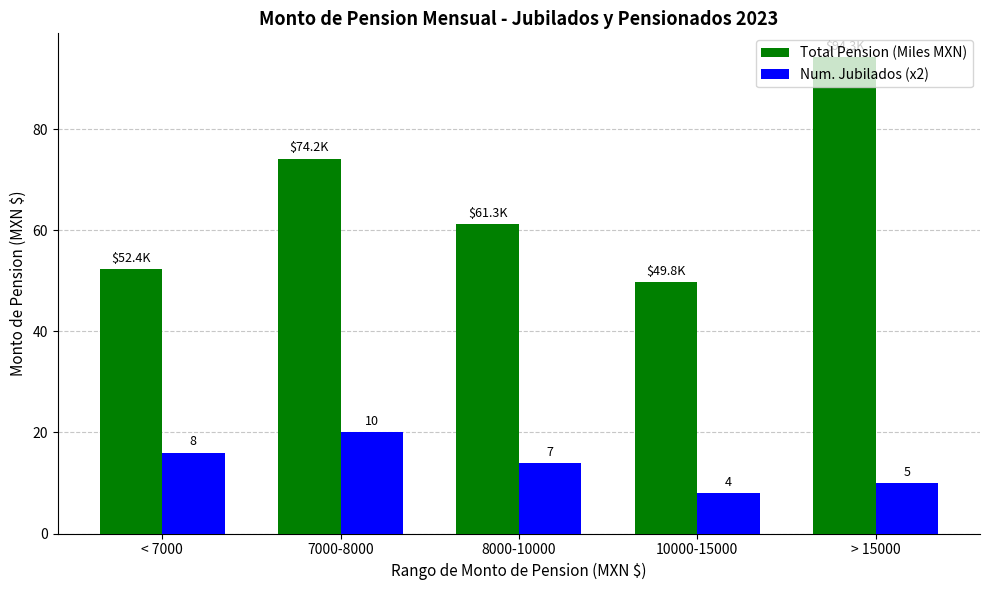

What is the label of the 1st bar from the right?

> 15000